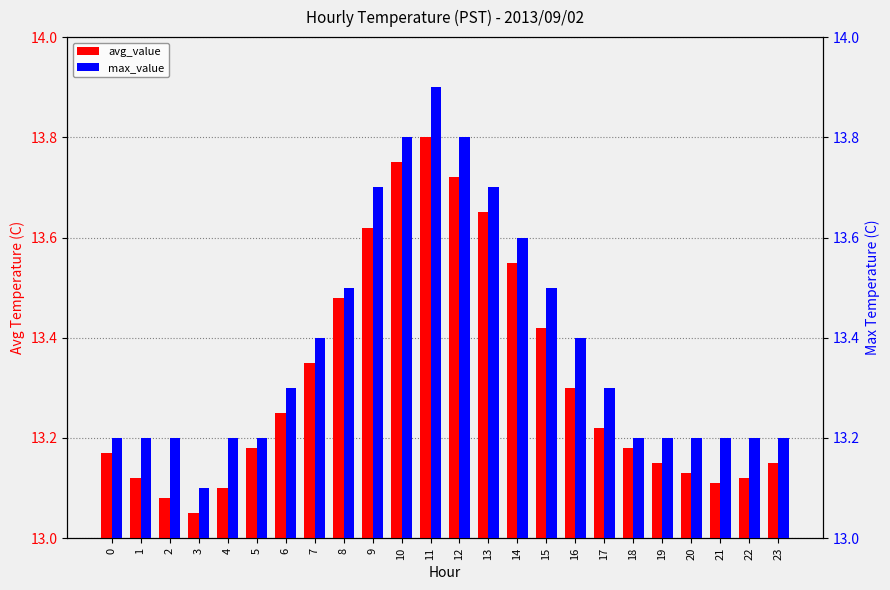

List the labels in order of avg_value value, largest first.

11, 10, 12, 13, 9, 14, 8, 15, 7, 16, 6, 17, 5, 18, 0, 19, 23, 20, 1, 22, 21, 4, 2, 3